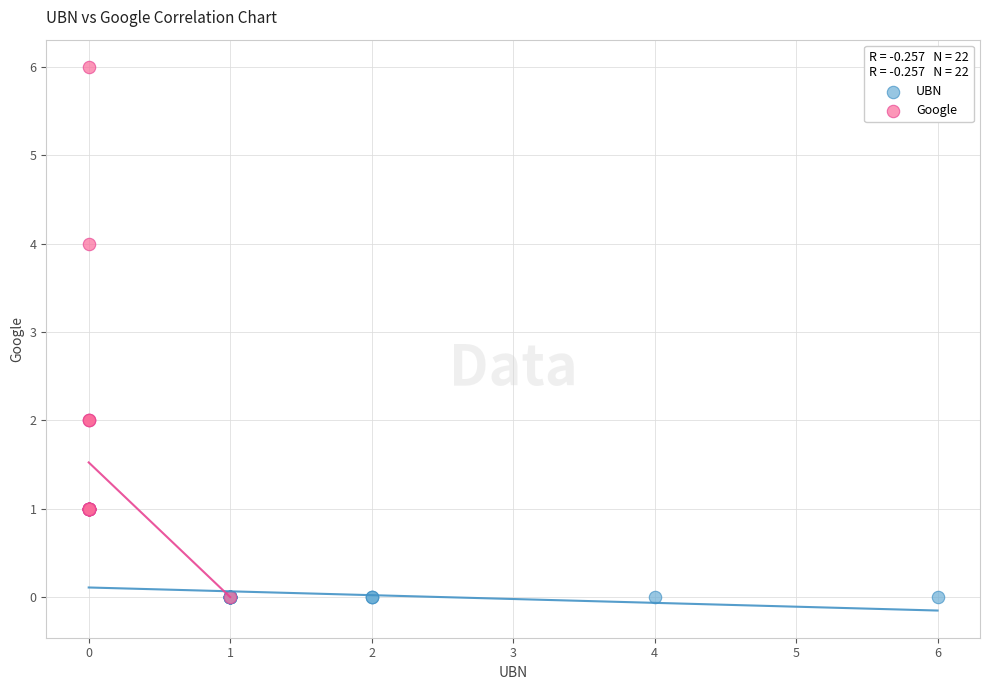

What are all the series names shown in the legend?

UBN, Google